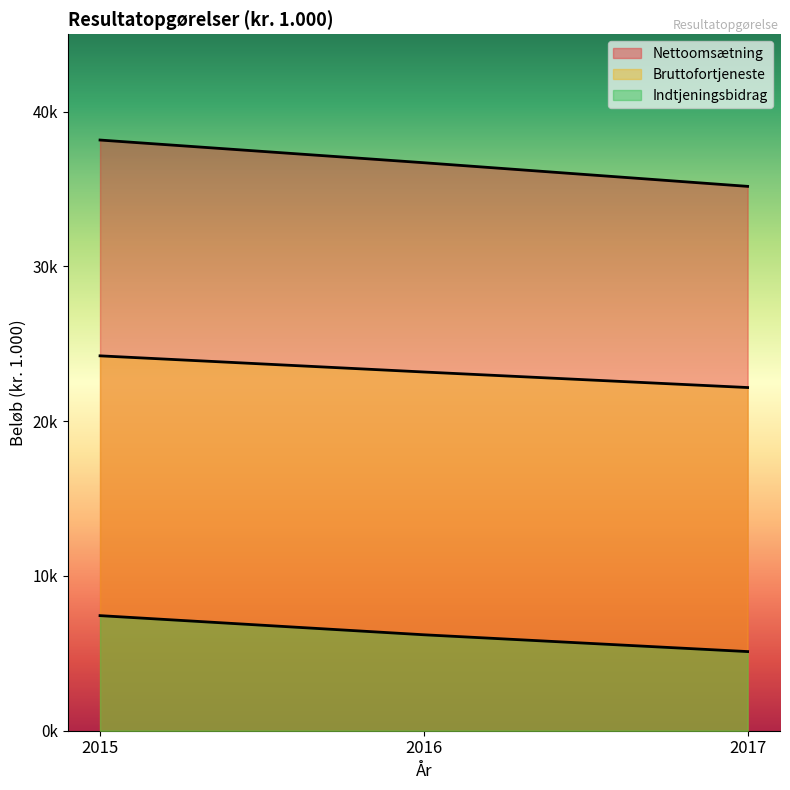

How many data points in Nettoomsætning are less than 36701?

1